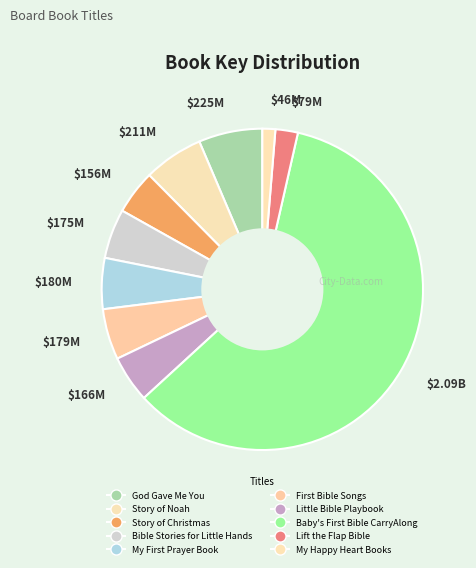

Which category has the smallest portion of the pie?

$46M